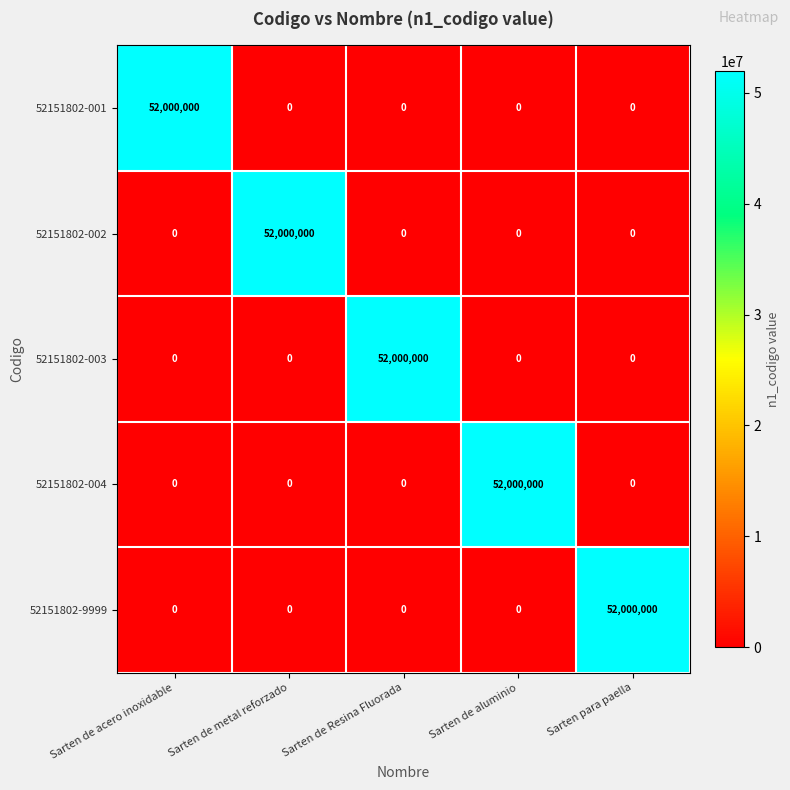

The value of 52151802-004 at Sarten para paella is 23373403. True or false?

False